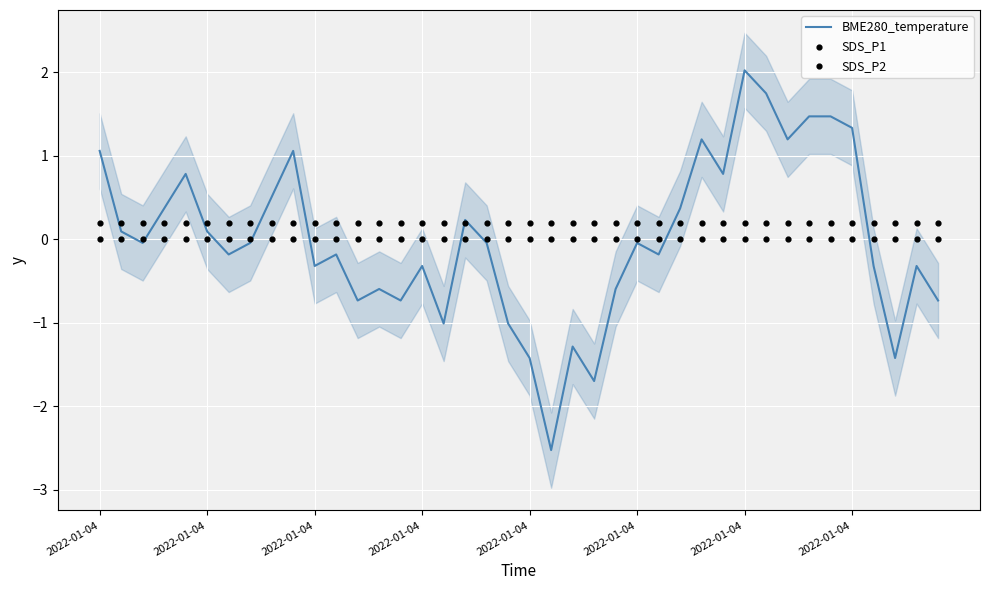

Which series reaches the maximum Y coordinate?

BME280_temperature